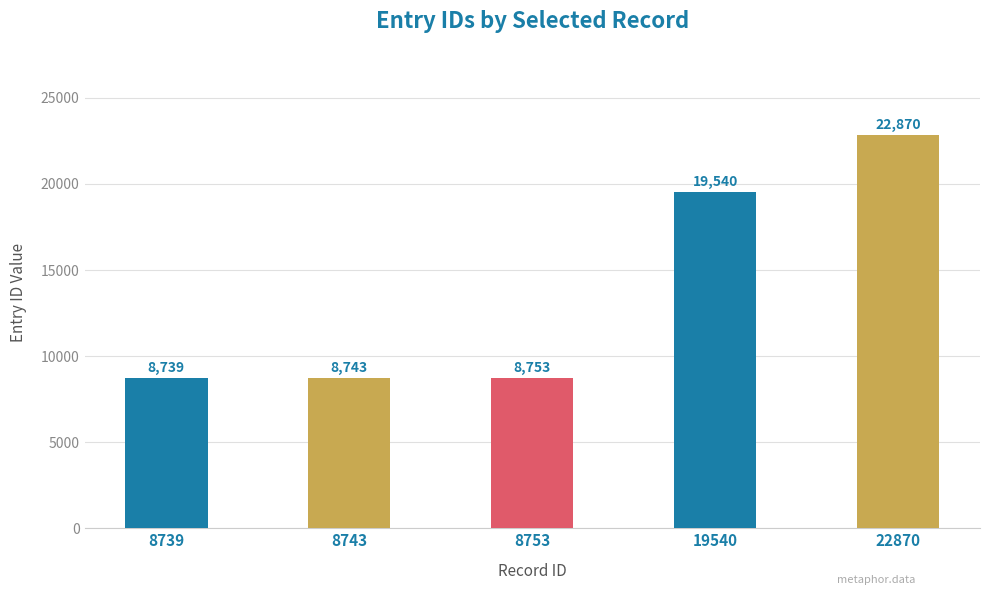

The value at 8739 is 4215. True or false?

False